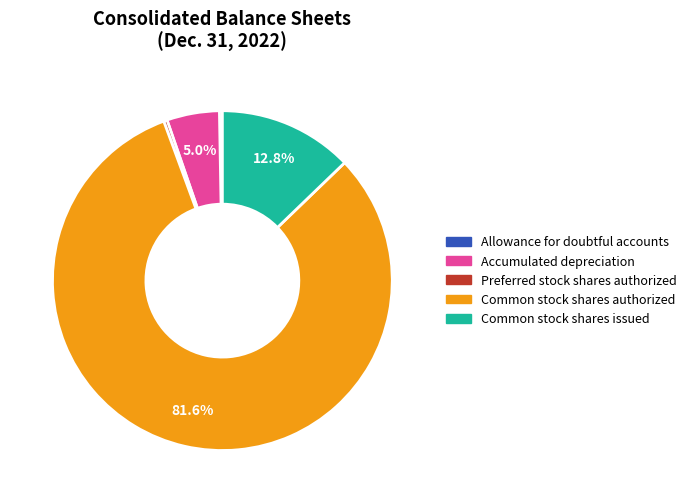

Which slice represents more than half of the pie?

Common stock shares authorized